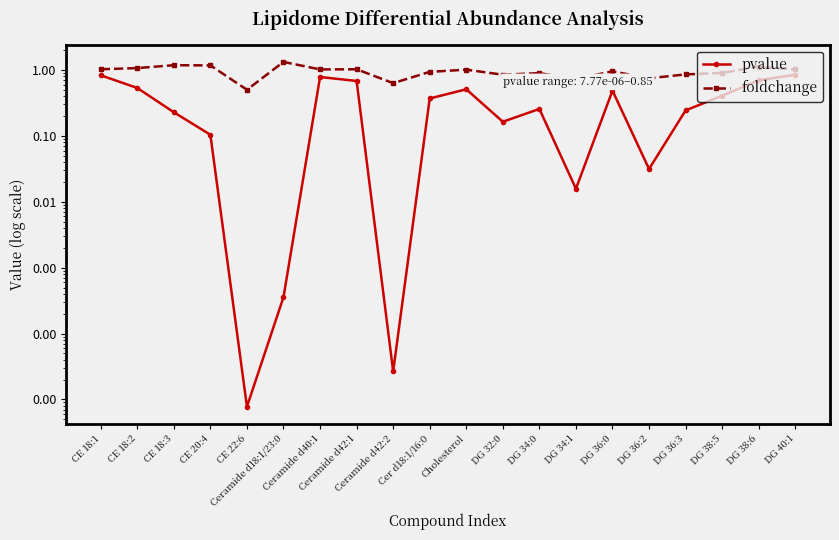

What is the maximum value shown in the chart?

1.3